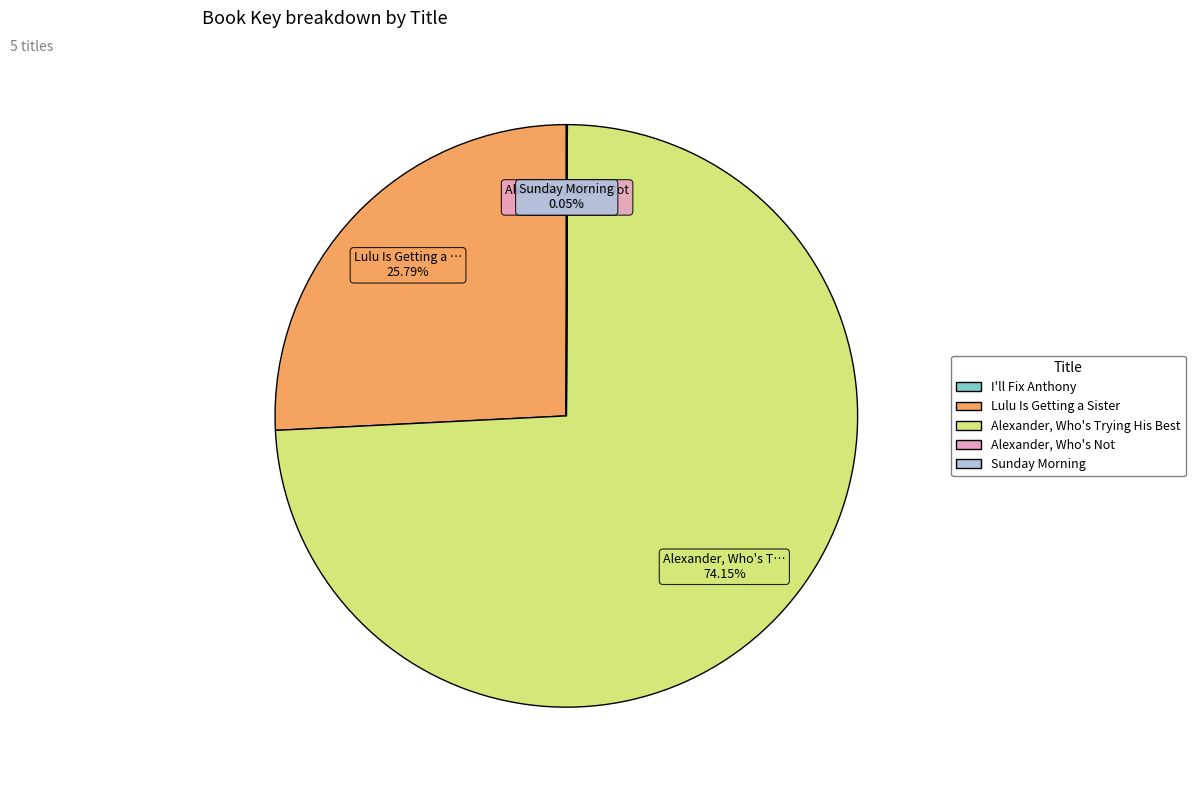

Which has a higher value, Alexander, Who's Trying His Best or Lulu Is Getting a Sister?

Alexander, Who's Trying His Best